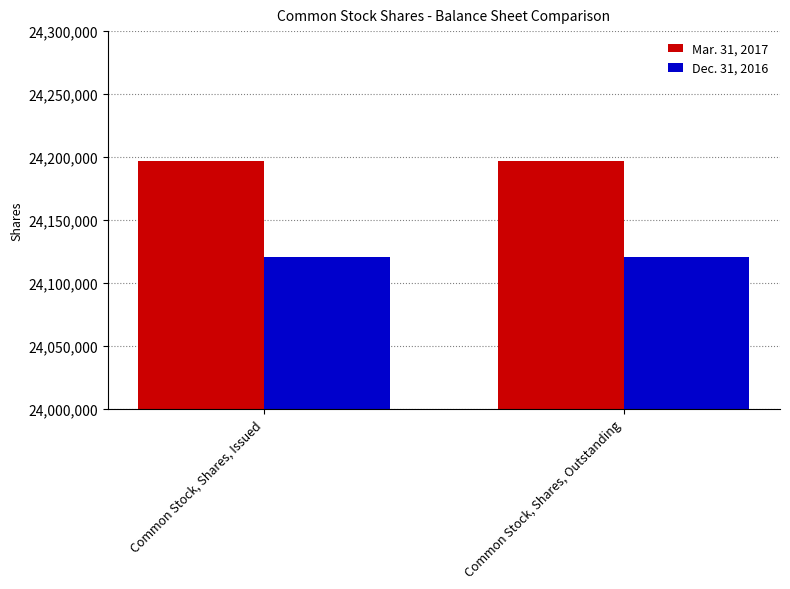

What is the maximum value shown in the chart?

24197148